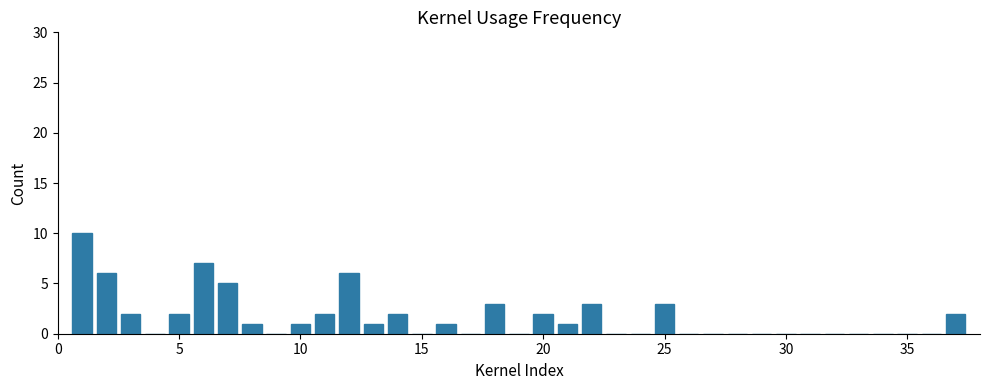

What is the maximum value shown in the chart?

10